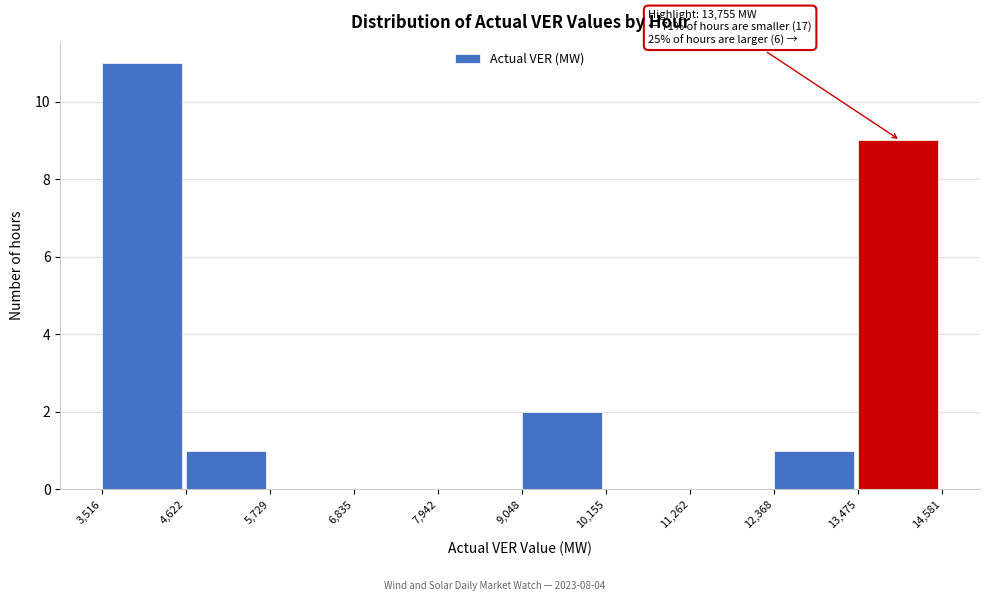

Over which range of the x-axis is the bar tallest?

3,516 to 4,622